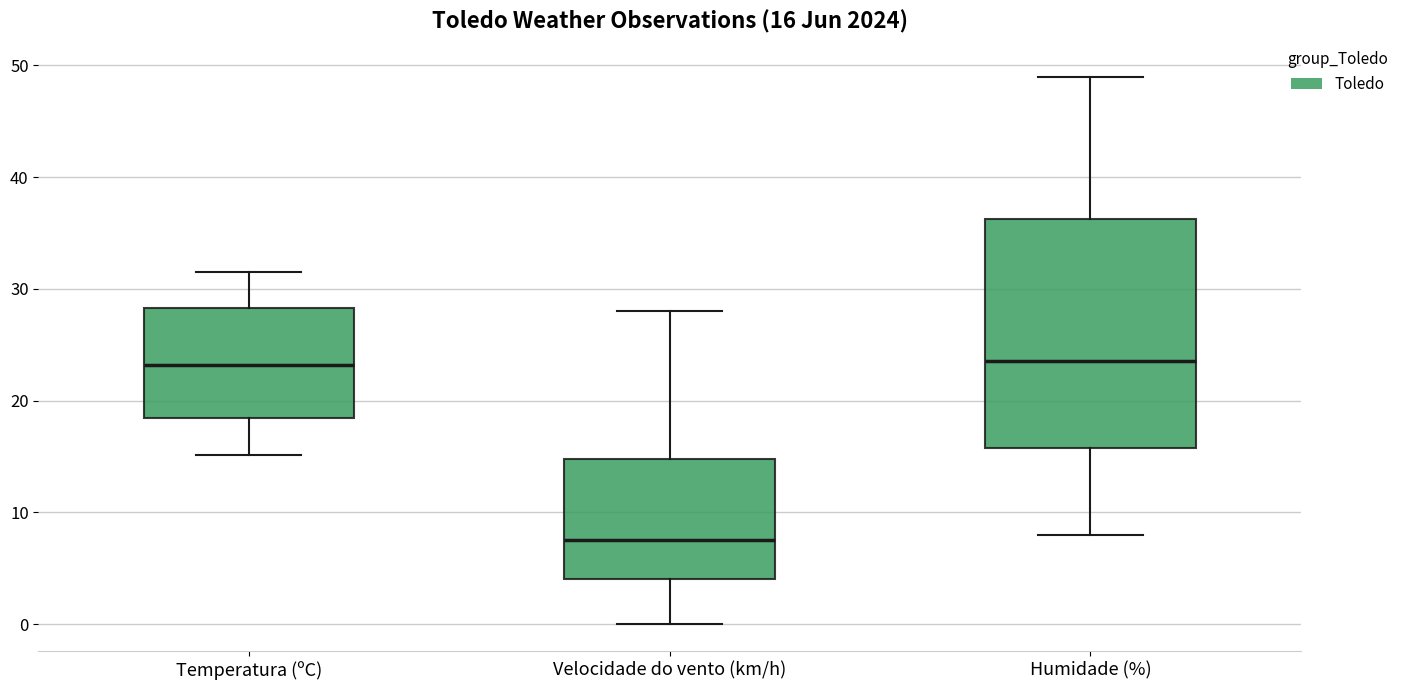

Comparing the boxes themselves (not the whiskers), which one is the tallest?

Humidade (%)